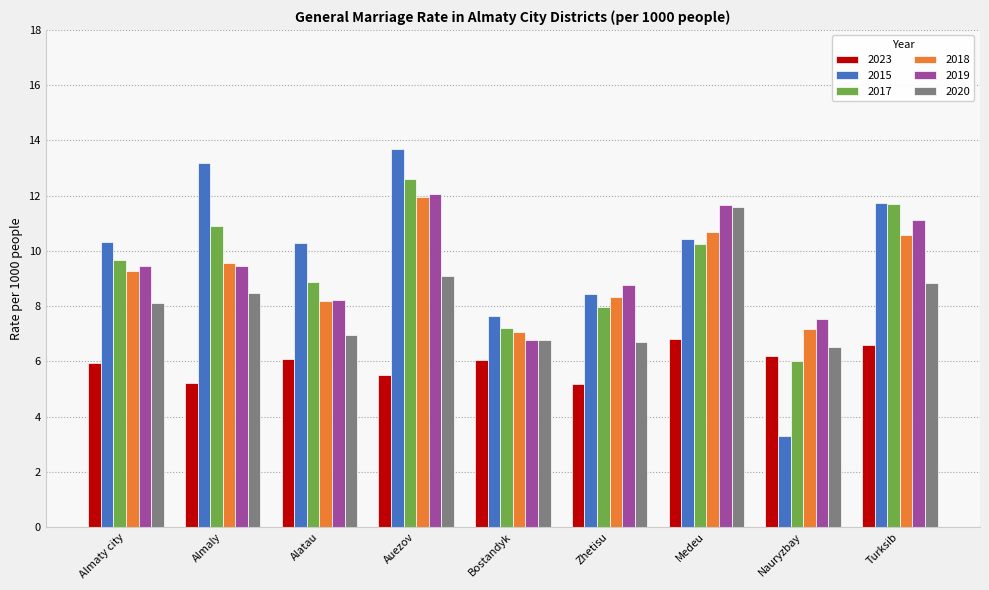

What is the difference between the maximum and minimum values in the 2017 series?

6.6